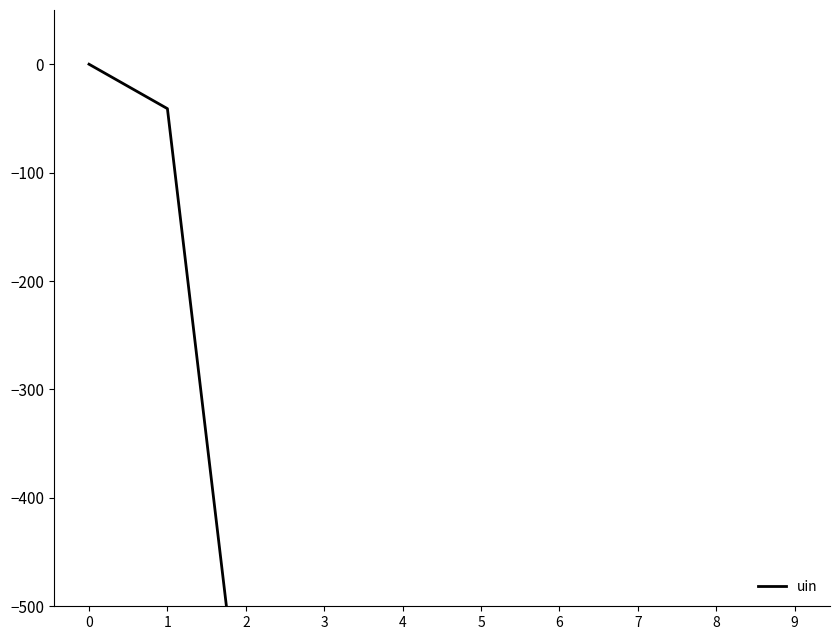

The chart shows a value of -836 at 6. True or false?

True